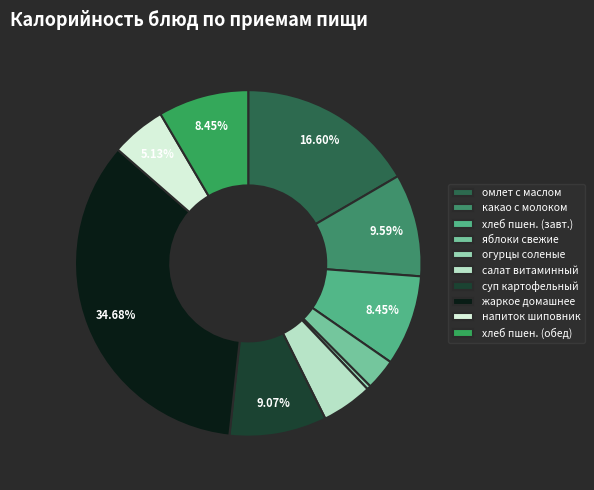

Which category has the biggest portion of the pie?

жаркое домашнее